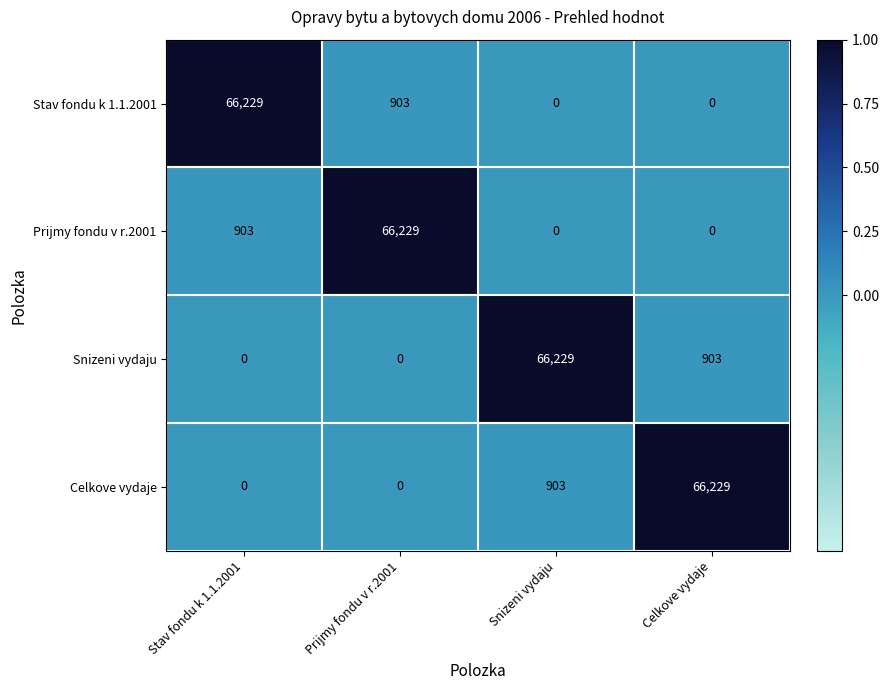

How many series are shown in this chart?

4